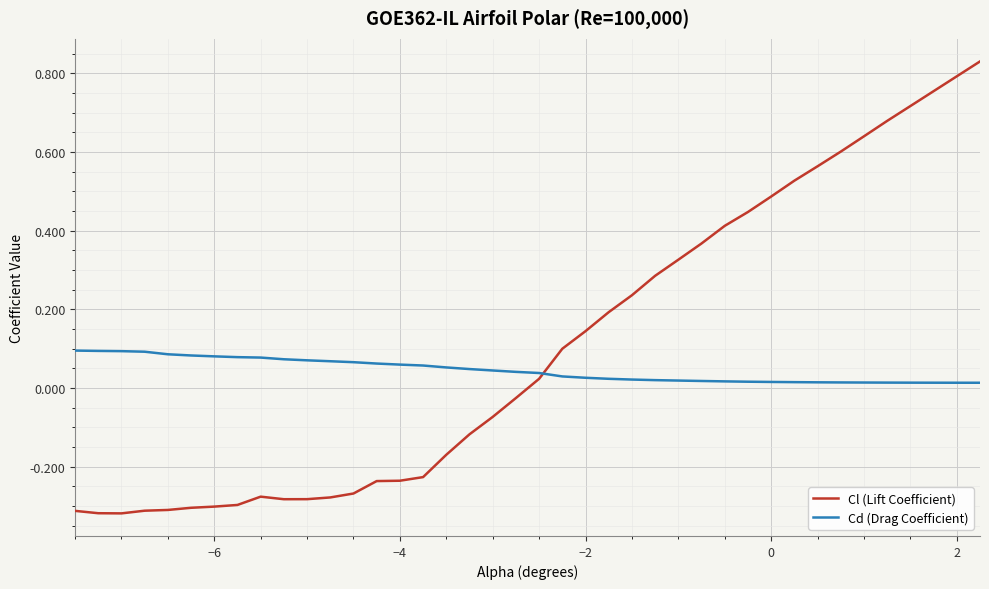

True or false: Cd (Drag Coefficient) and Cl (Lift Coefficient) intersect in this chart.

True